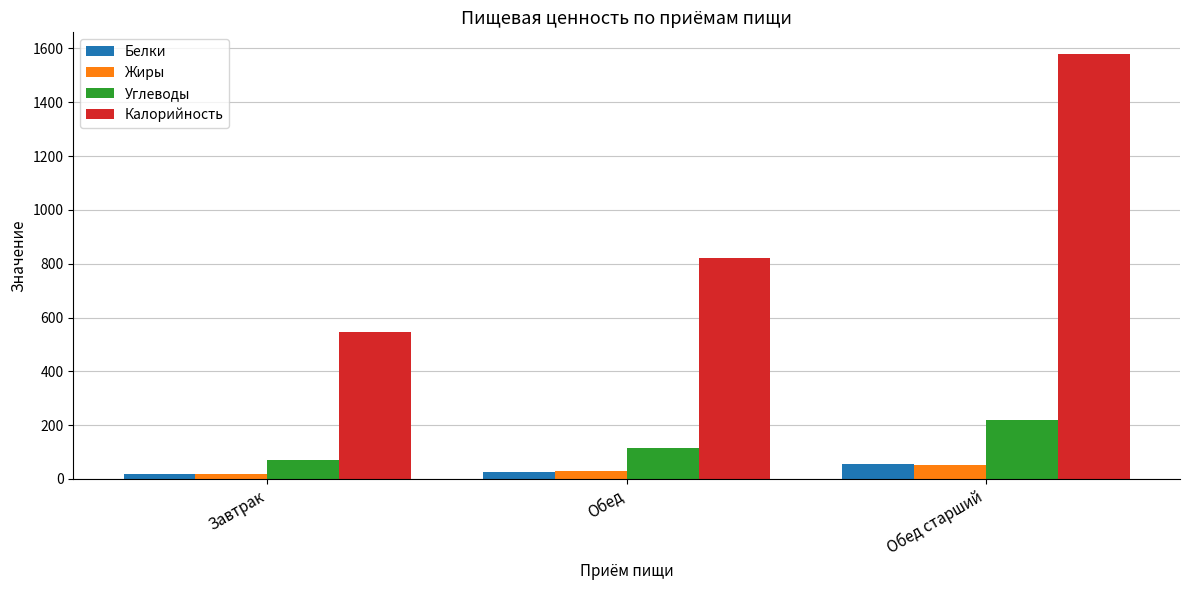

What is the approximate value of Калорийность at Обед?

822.0